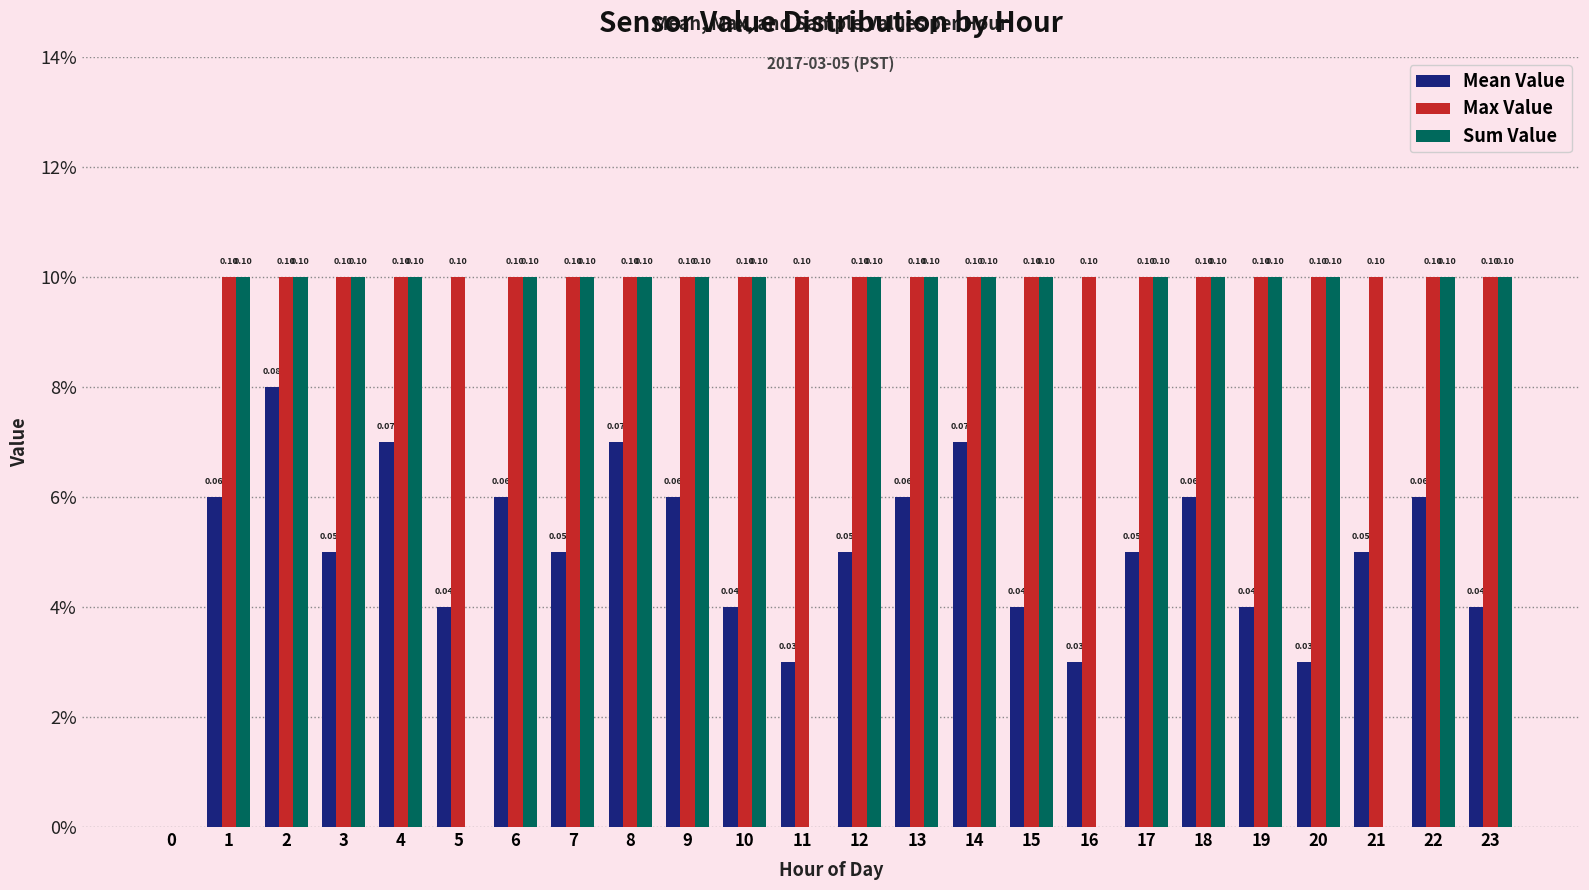

Reading right to left, list all the values displayed in this chart.

Mean Value: 23=0.0	22=0.1	21=0.1	20=0.0	19=0.0	18=0.1	17=0.1	16=0.0	15=0.0	14=0.1	13=0.1	12=0.1	11=0.0	10=0.0	9=0.1	8=0.1	7=0.1	6=0.1	5=0.0	4=0.1	3=0.1	2=0.1	1=0.1	0=0.0
Max Value: 23=0.1	22=0.1	21=0.1	20=0.1	19=0.1	18=0.1	17=0.1	16=0.1	15=0.1	14=0.1	13=0.1	12=0.1	11=0.1	10=0.1	9=0.1	8=0.1	7=0.1	6=0.1	5=0.1	4=0.1	3=0.1	2=0.1	1=0.1	0=0.0
Sum Value: 23=0.1	22=0.1	21=0.0	20=0.1	19=0.1	18=0.1	17=0.1	16=0.0	15=0.1	14=0.1	13=0.1	12=0.1	11=0.0	10=0.1	9=0.1	8=0.1	7=0.1	6=0.1	5=0.0	4=0.1	3=0.1	2=0.1	1=0.1	0=0.0